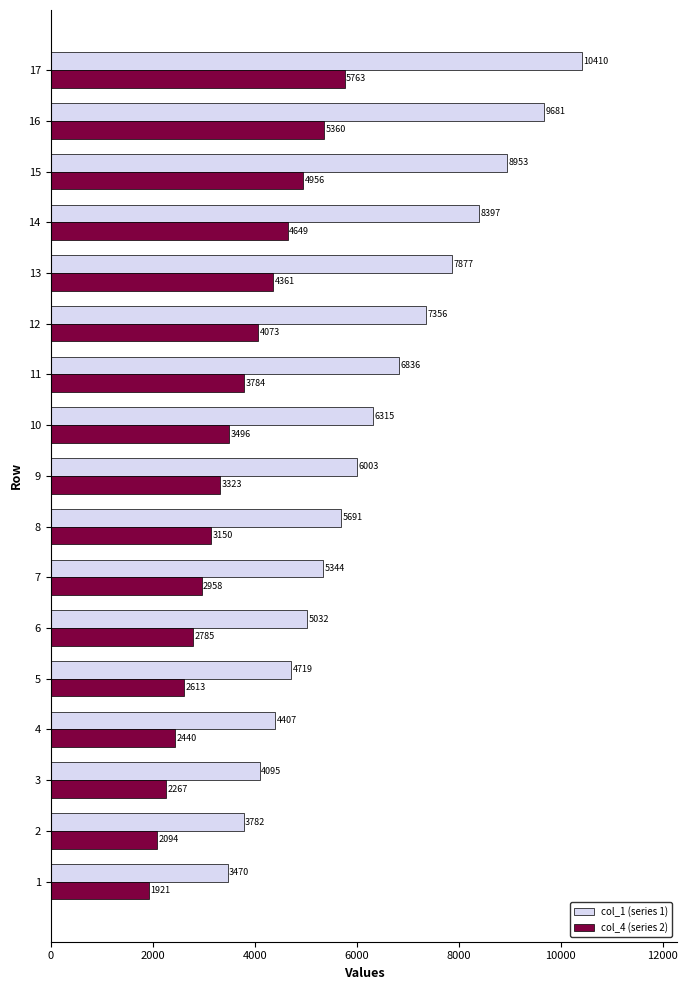

What is the spread (max minus min) of values at 2?

1688